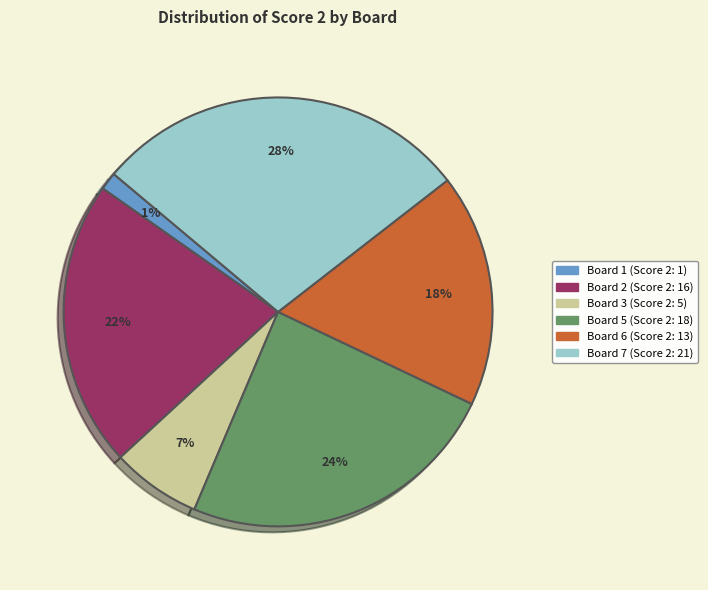

Is there a majority slice in this chart?

No